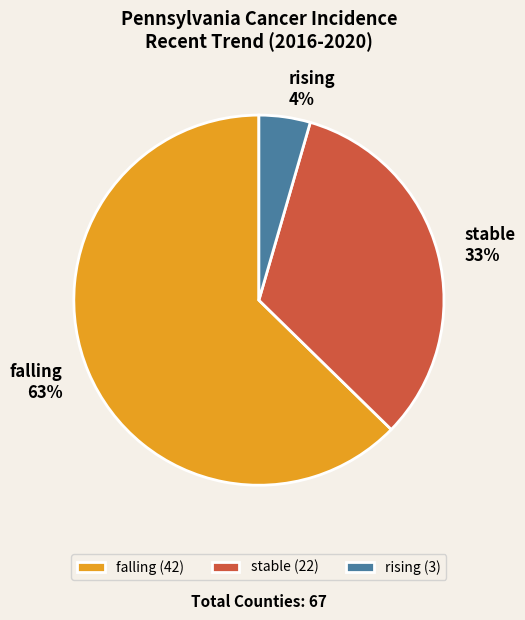

True or false: falling accounts for 63% of the total.

True